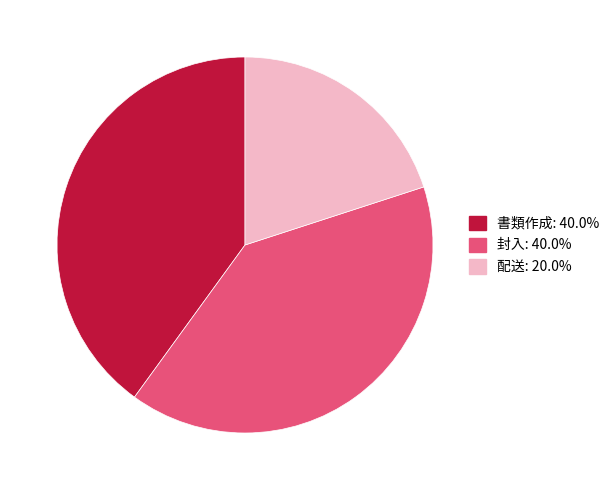

Does any single category account for the majority?

No